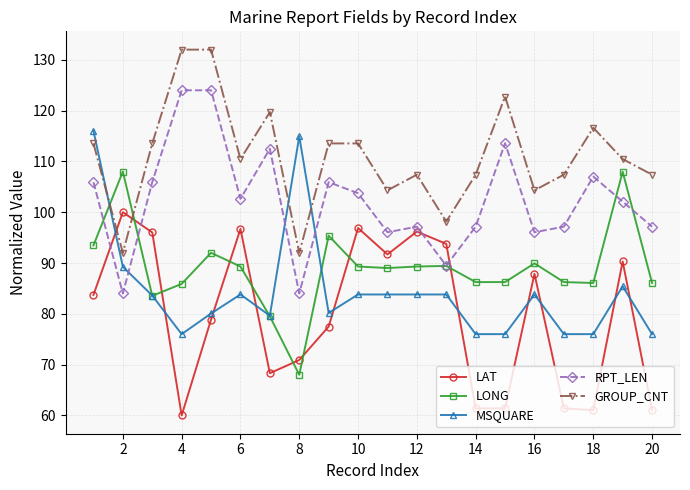

Rank the series by their maximum value, from lowest to highest.

LAT, LONG, MSQUARE, RPT_LEN, GROUP_CNT